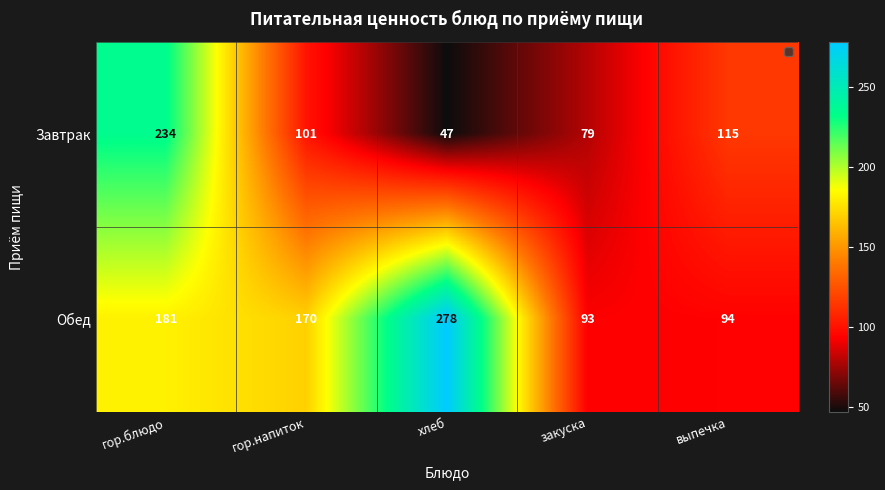

What is the smallest value displayed?

47